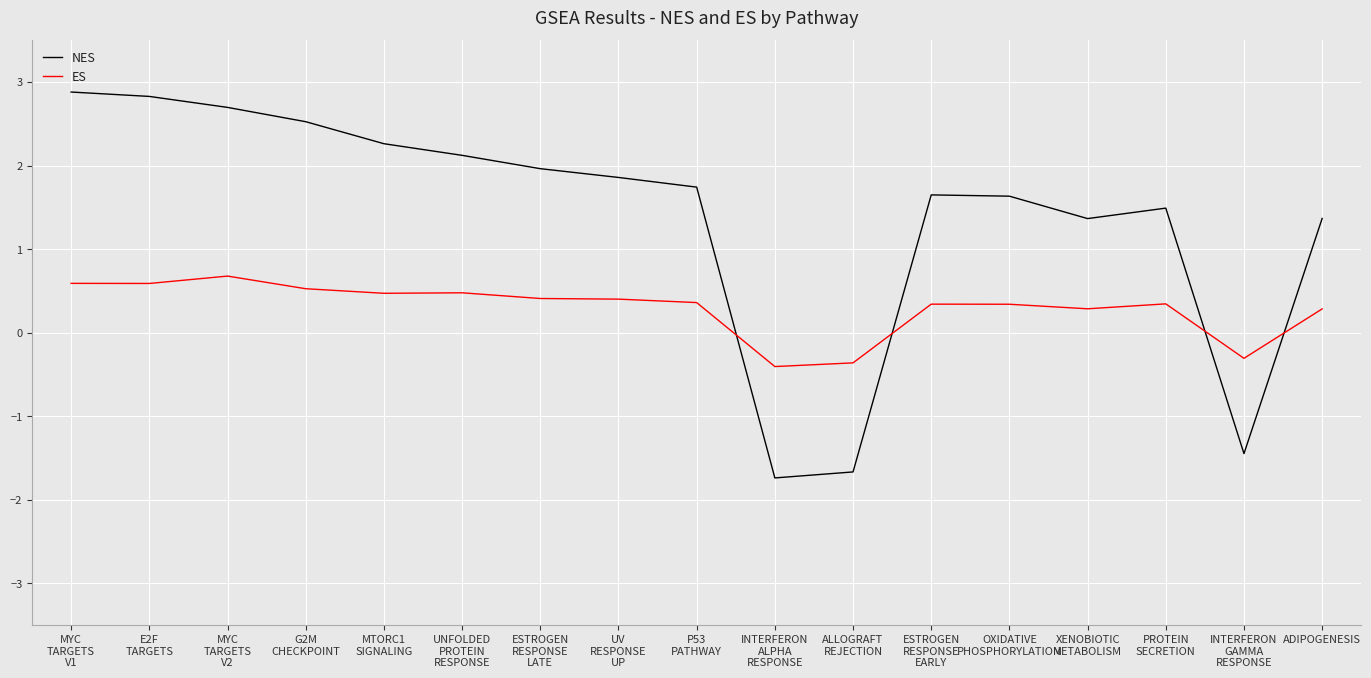

What is the maximum value for ES?

0.7